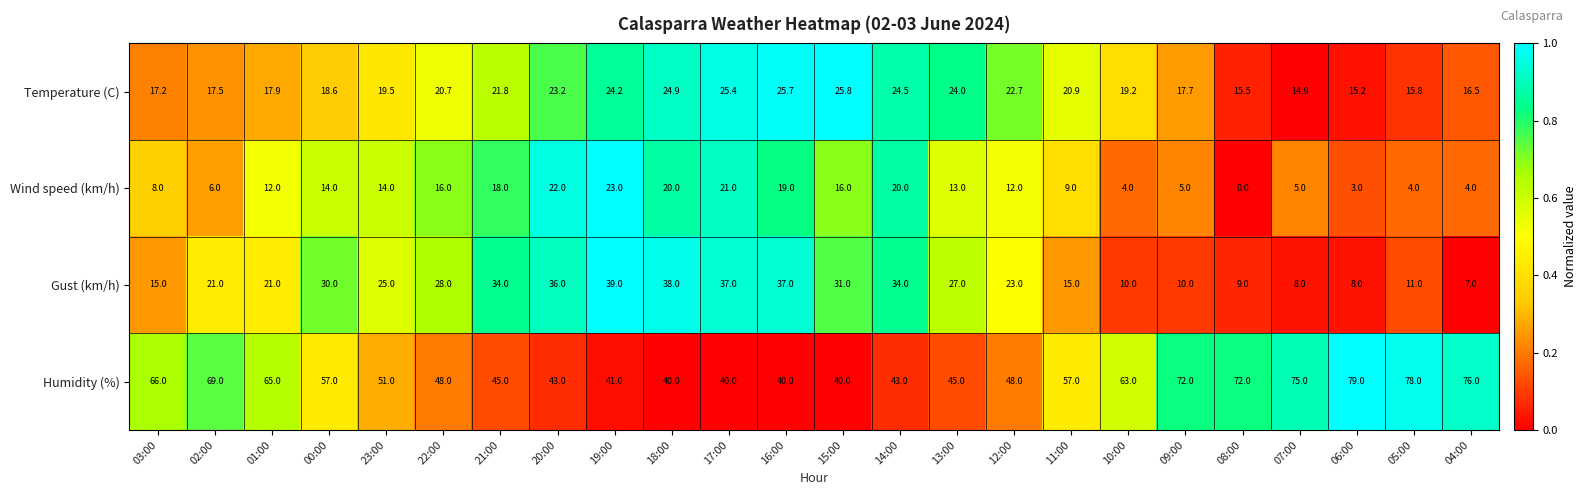

Which label corresponds to the smallest value in the chart?

08:00